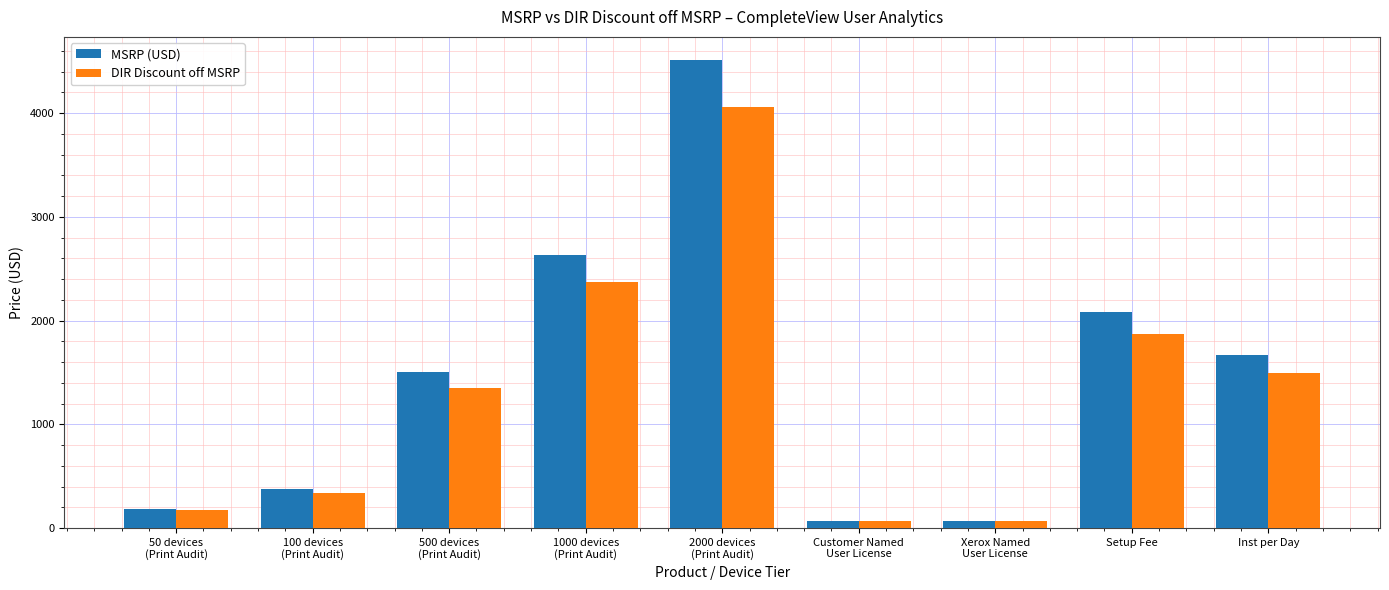

What is the label of the 5th bar from the right?

2000 devices
(Print Audit)